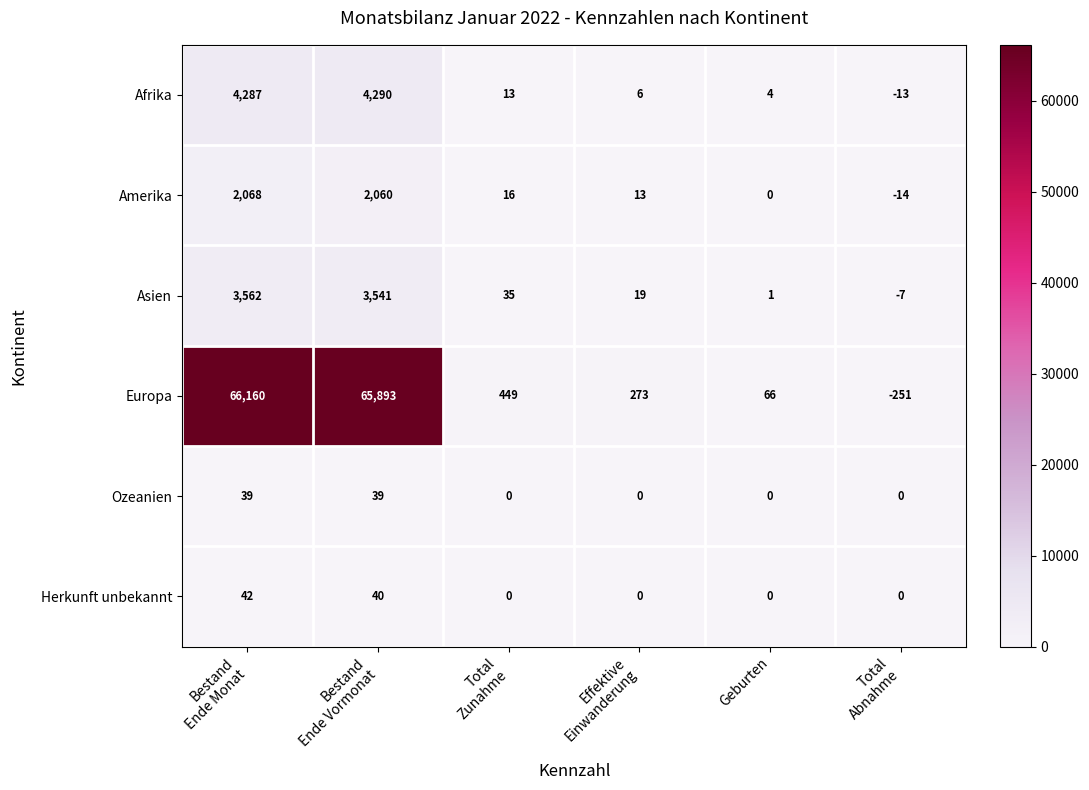

Which series has the largest total across all categories?

Europa